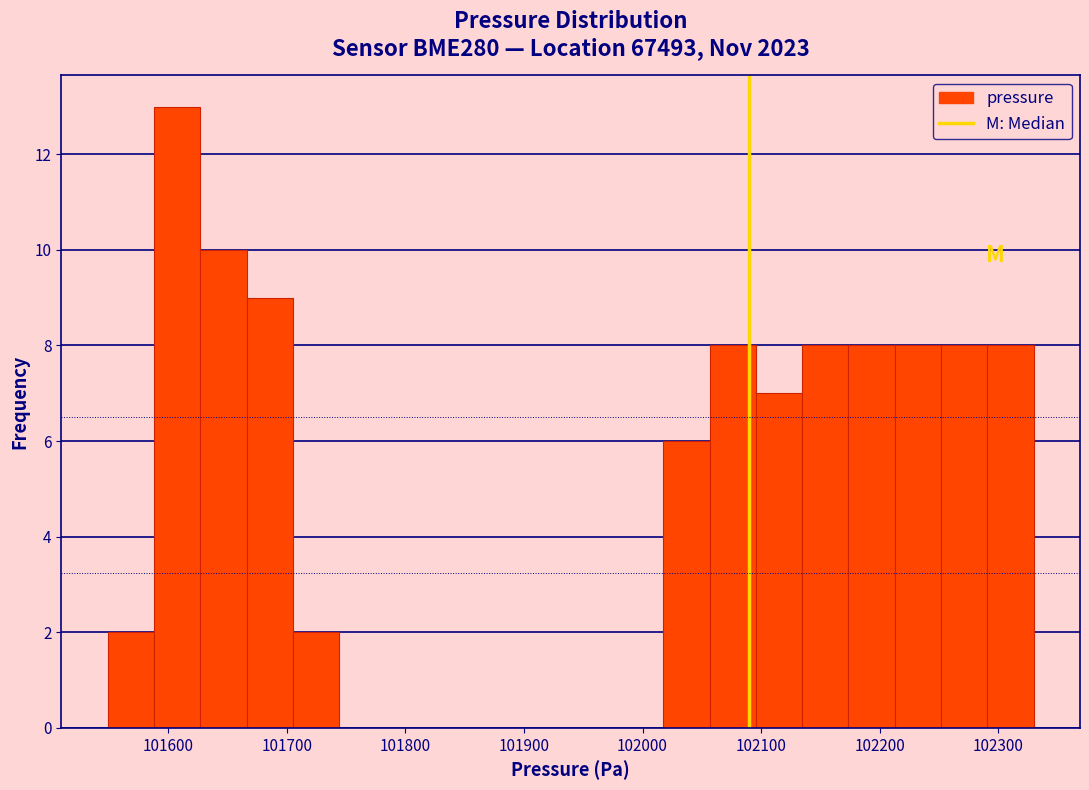

Around what value on the x-axis is the tallest bar? Give the approximate position of its centre, as read against the axis.

101610